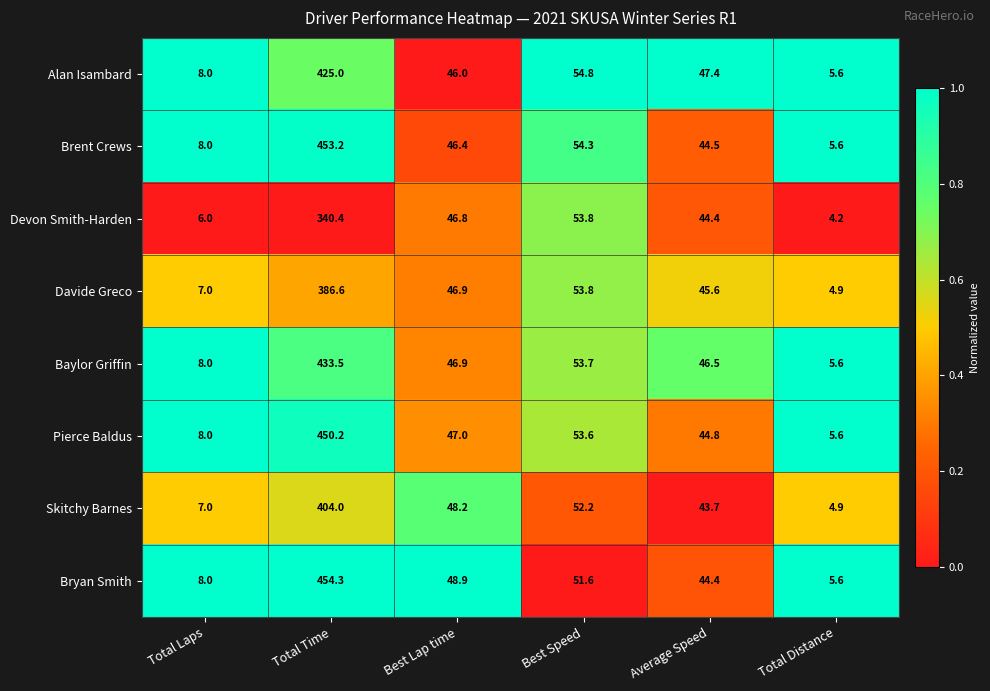

Is the value of Davide Greco at Best Lap time greater than the value of Brent Crews at Best Speed?

No